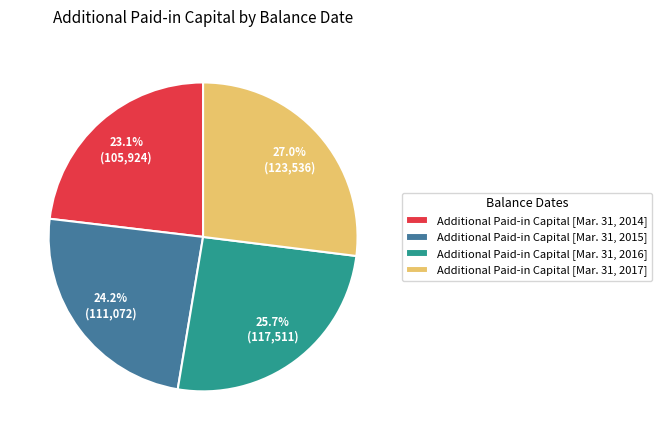

Combined, do Additional Paid-in Capital [Mar. 31, 2014] and Additional Paid-in Capital [Mar. 31, 2016] account for over 50%?

No